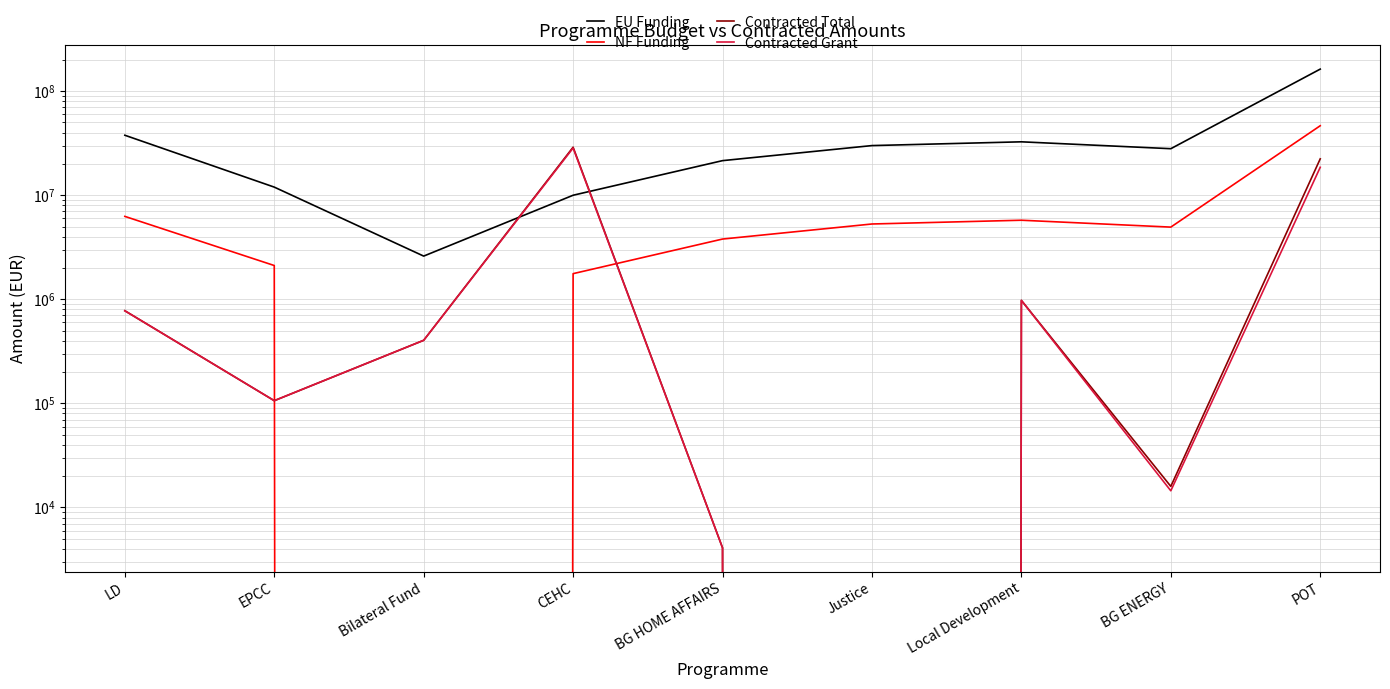

What is the difference between the highest and lowest values at LD?

36938980.6